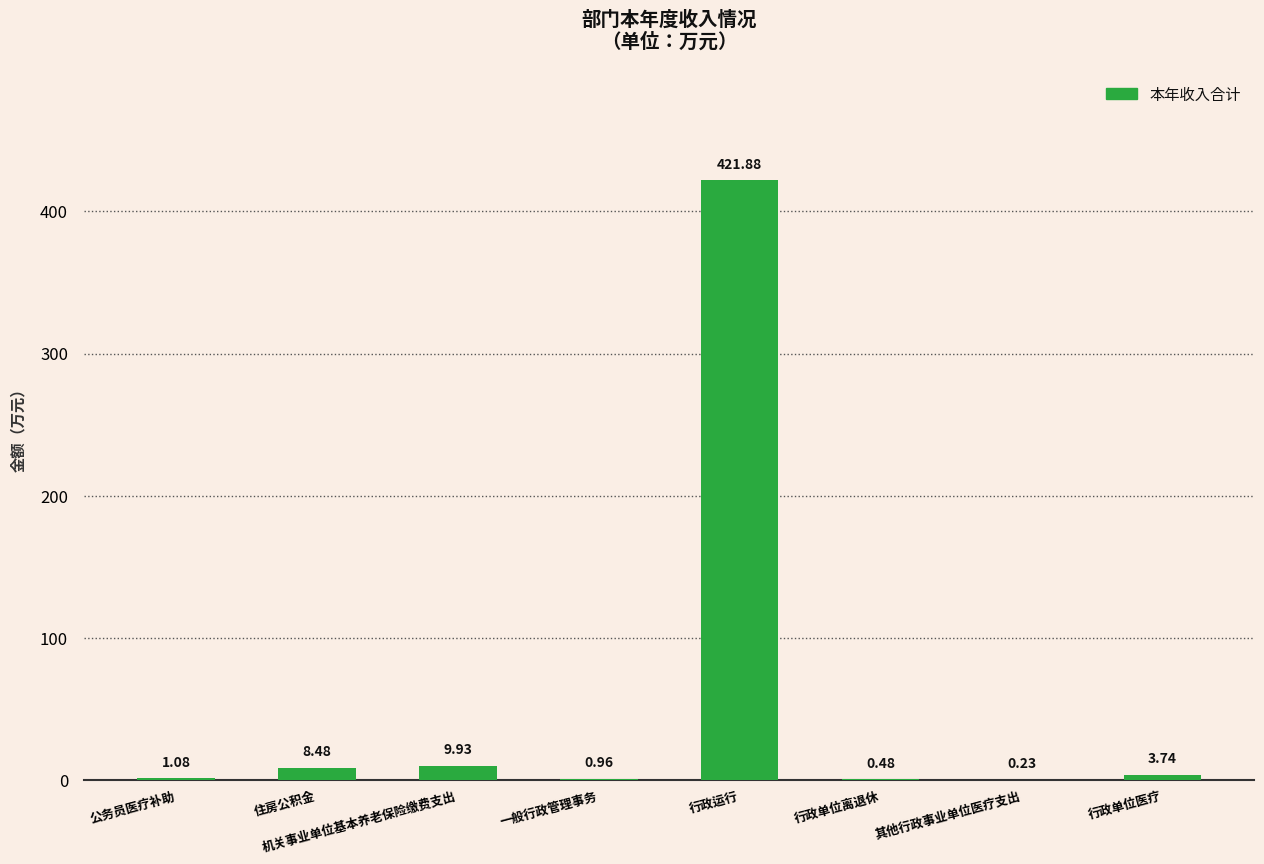

What is the change in value from 行政运行 to 行政单位医疗?

-418.1